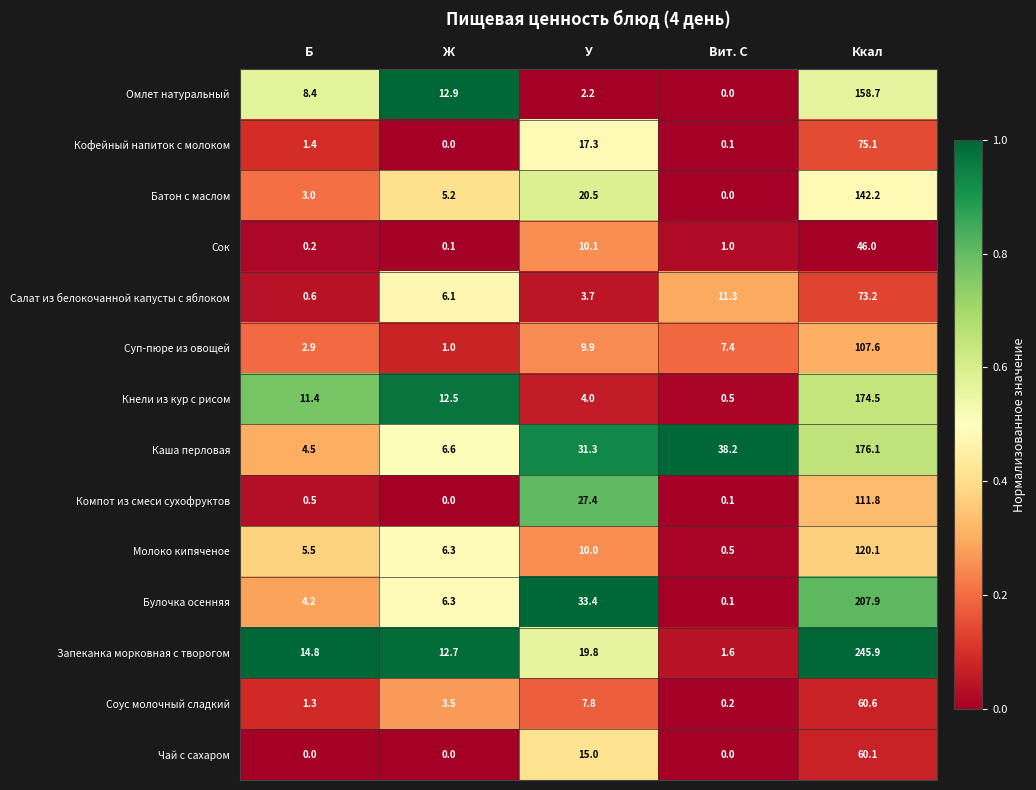

The Компот из смеси сухофруктов series shows 0.1 at Вит. С. True or false?

True